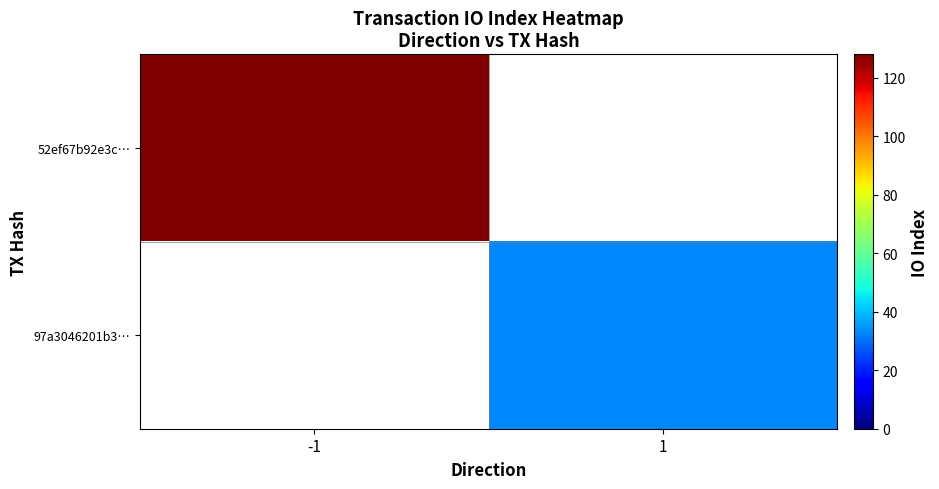

What is the maximum value shown in the chart?

128.0